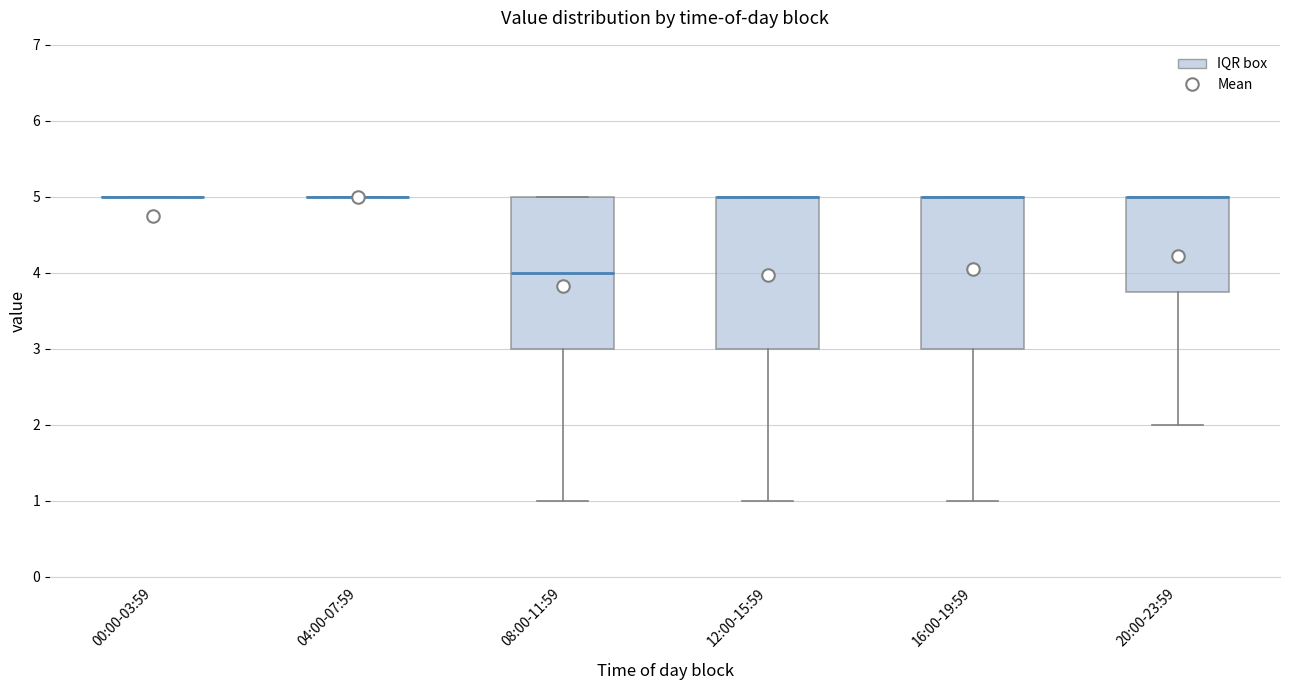

Reading left to right, read every box against the y-axis: the position of its median line, the range the box covers, and the ends of its whiskers. The values are not printed on the chart, so give them approximately, as read against the axis.

00:00-03:59: box collapsed to a line at 5.0, whiskers 5.0 to 5.0
04:00-07:59: box collapsed to a line at 5.0, whiskers 5.0 to 5.0
08:00-11:59: median 4.0, box 3.0 to 5.0, whiskers 1.0 to 5.0
12:00-15:59: median 5.0 (drawn on the box's upper edge), box 3.0 to 5.0, whiskers 1.0 to 5.0
16:00-19:59: median 5.0 (drawn on the box's upper edge), box 3.0 to 5.0, whiskers 1.0 to 5.0
20:00-23:59: median 5.0 (drawn on the box's upper edge), box 3.8 to 5.0, whiskers 2.0 to 5.0